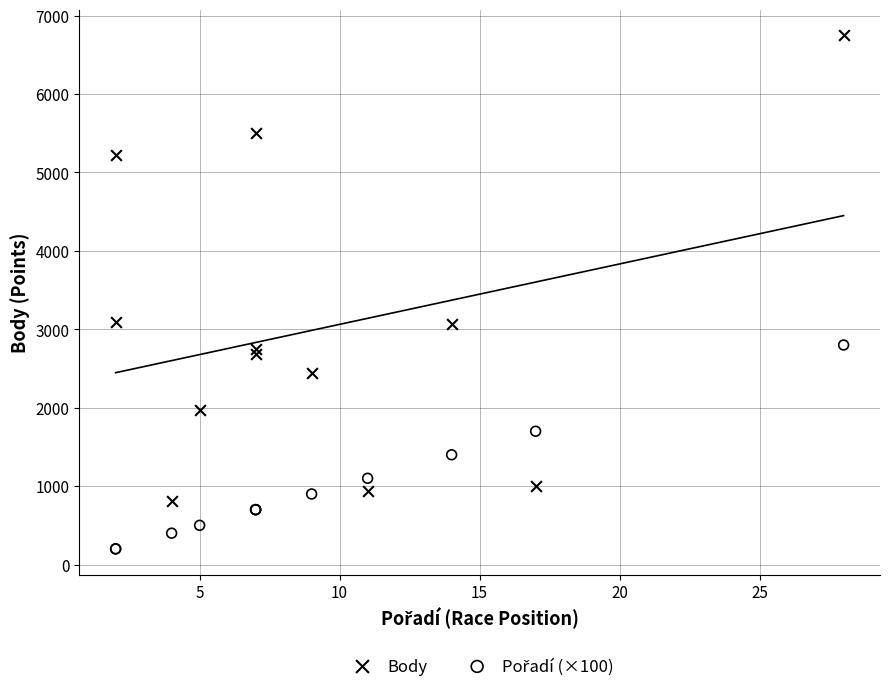

Which series contains the highest Y value?

Body